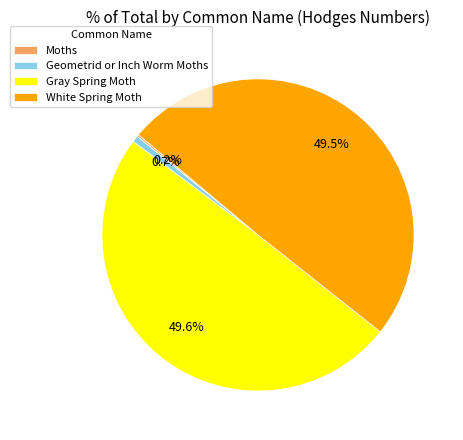

What portion of the pie excludes Gray Spring Moth?

50.4%